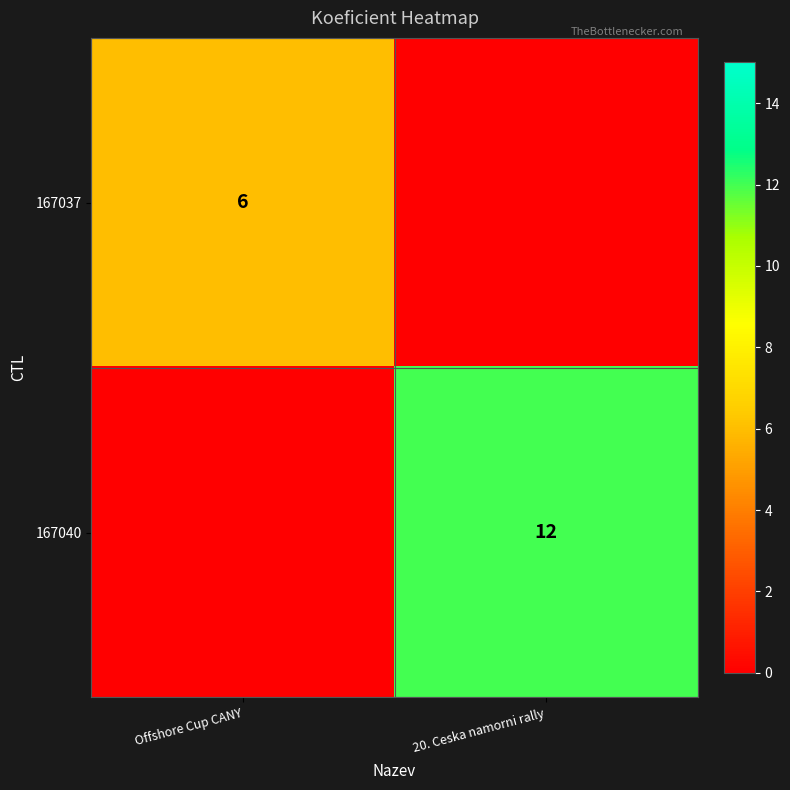

How many data points does each series have?

2